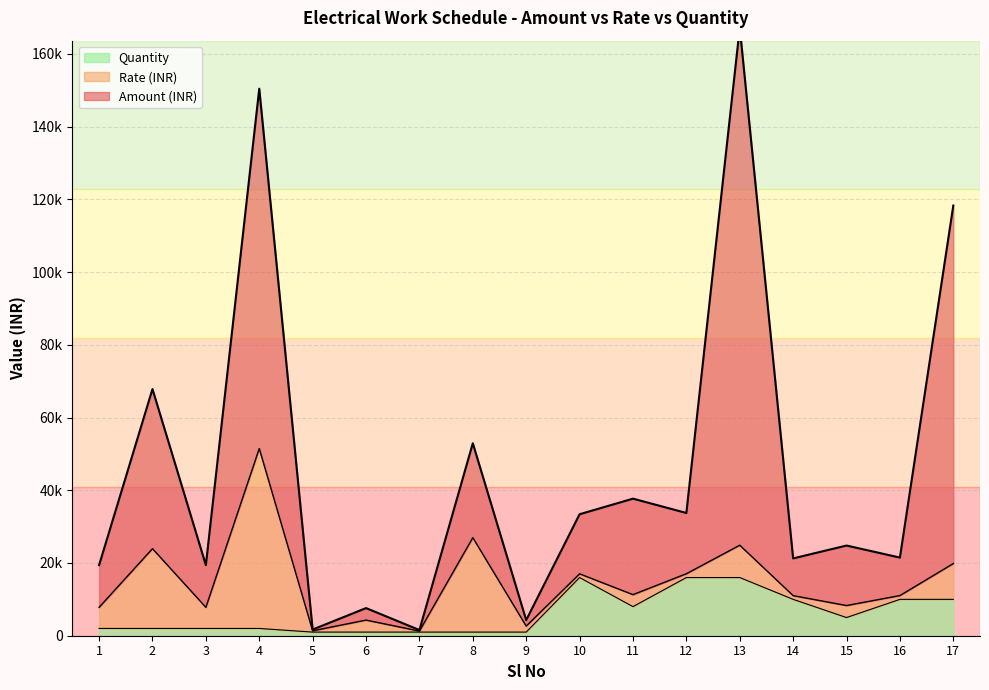

What is the total value across all series at 13?

183198.0